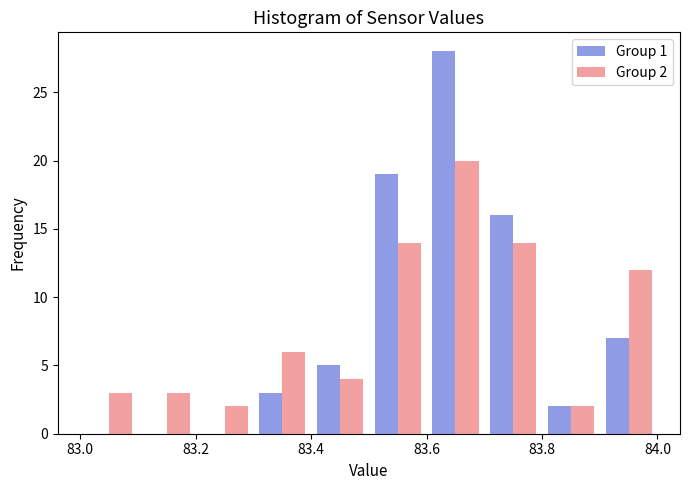

In the Group 1 series, which range on the x-axis has the tallest bar?

83.6 to 83.7